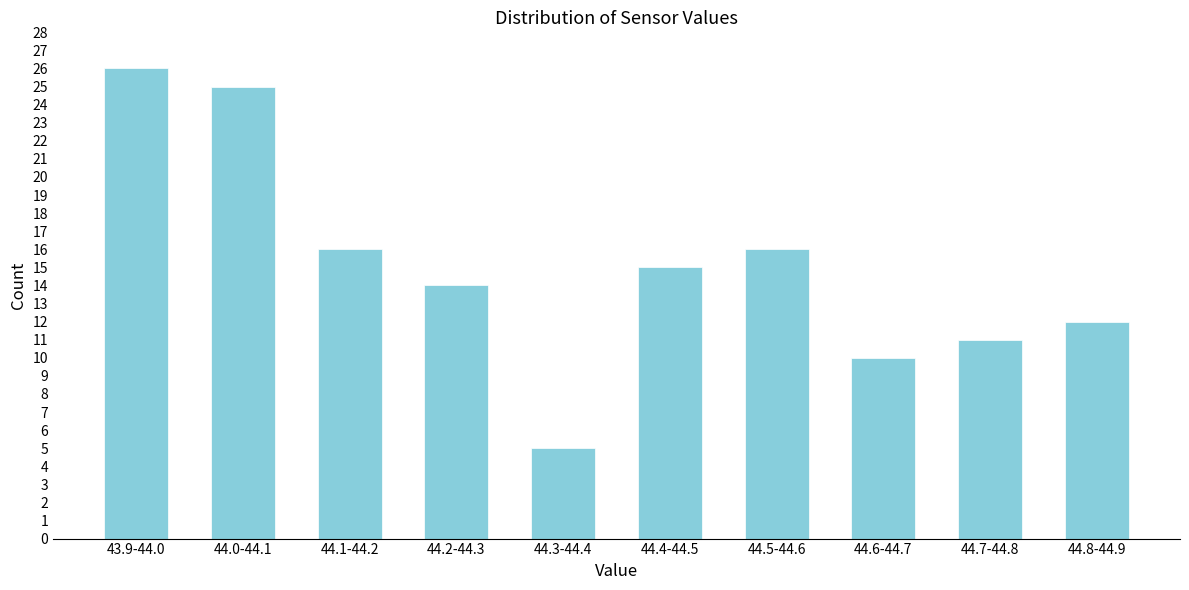

Reading left to right, transcribe all the data shown in this chart.

43.9-44.0=26	44.0-44.1=25	44.1-44.2=16	44.2-44.3=14	44.3-44.4=5	44.4-44.5=15	44.5-44.6=16	44.6-44.7=10	44.7-44.8=11	44.8-44.9=12